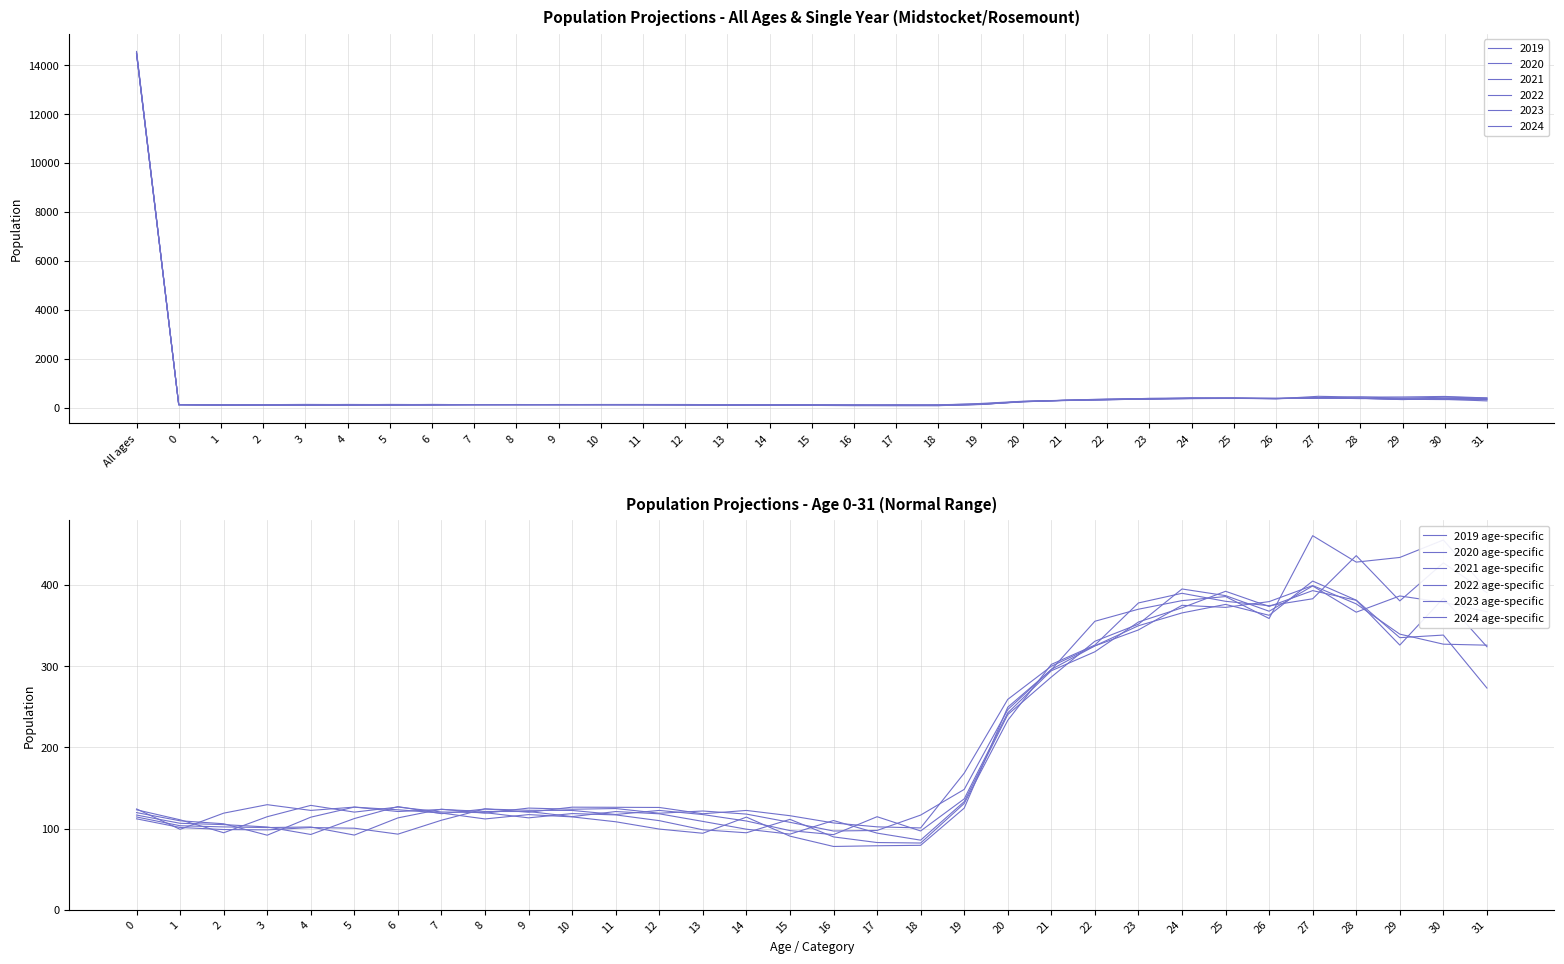

At how many categories does at least one series exceed 308?

10